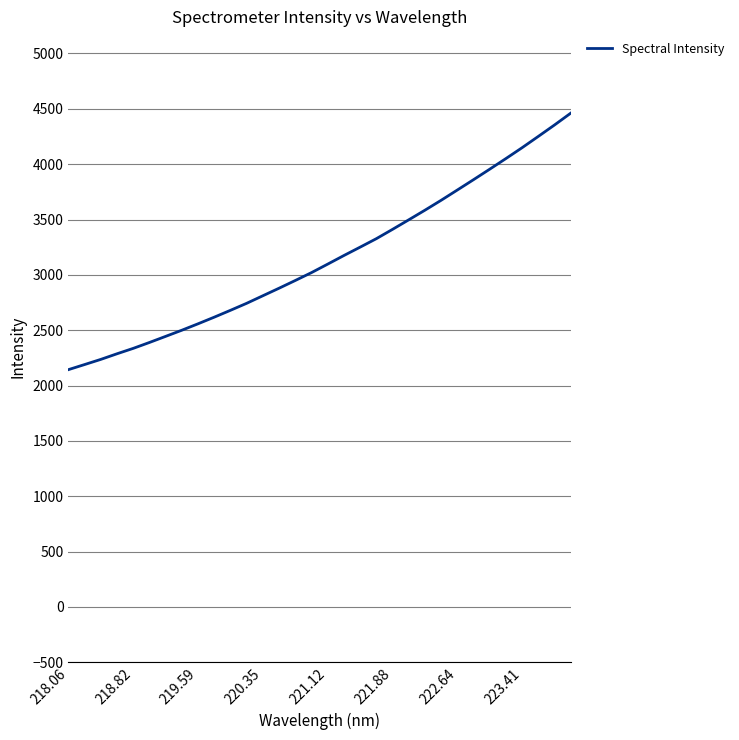

What is the maximum value shown in the chart?

4459.7